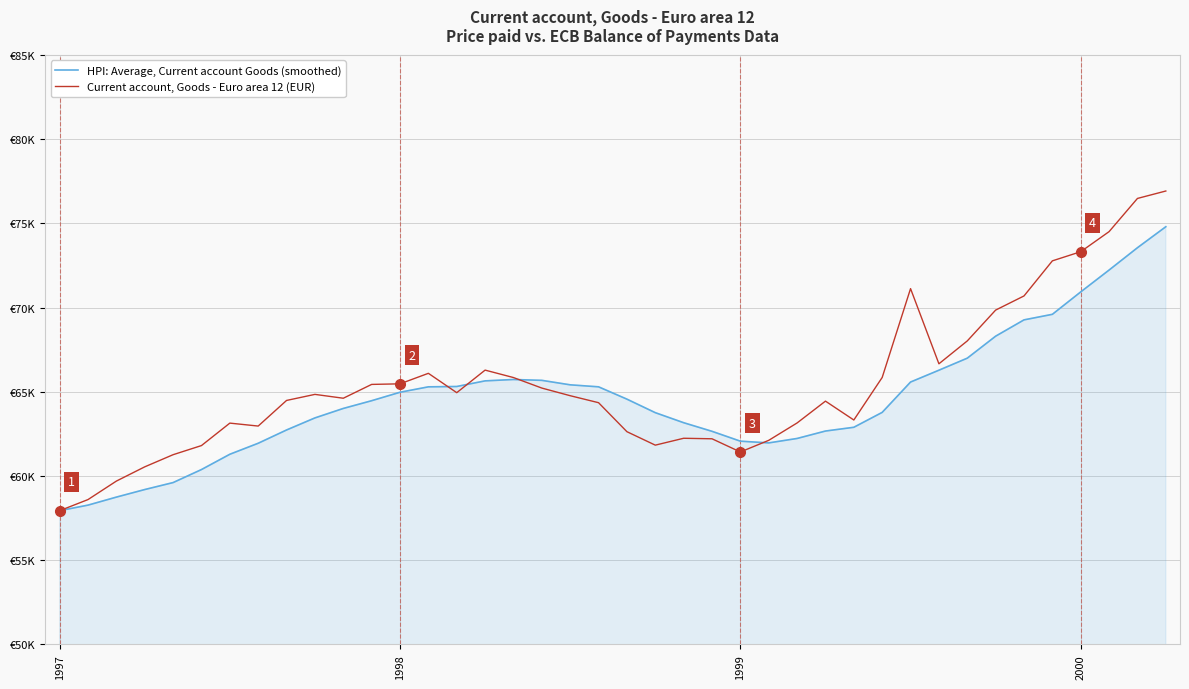

True or false: Current account, Goods - Euro area 12 (EUR) and HPI: Average, Current account Goods (smoothed) cross at least once.

True